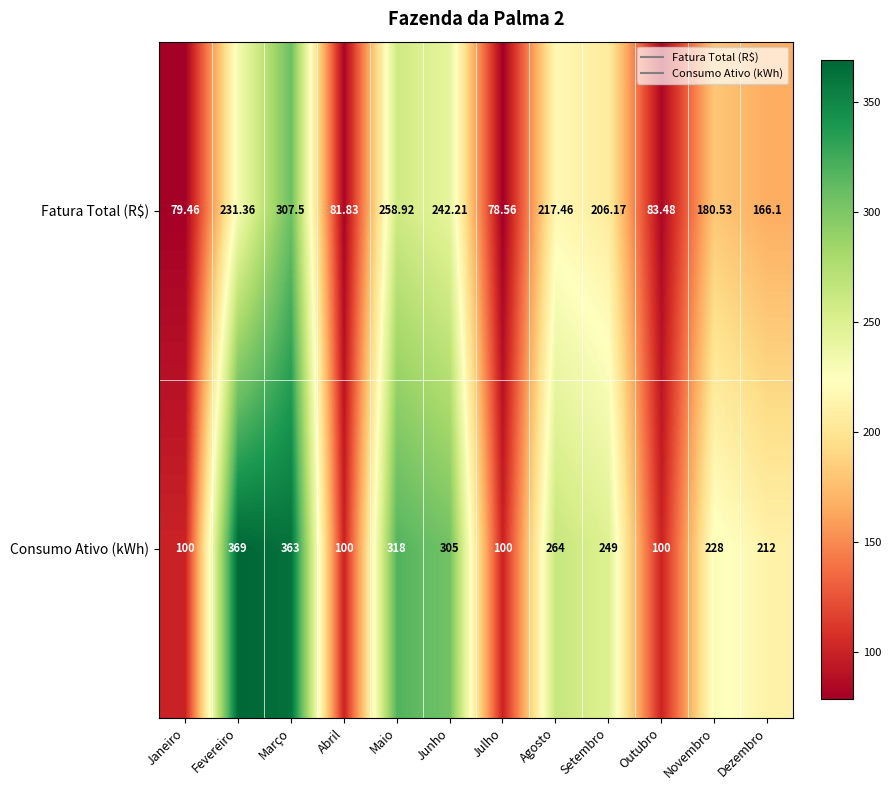

At which label is Fatura Total (R$) closest to 193?

Novembro